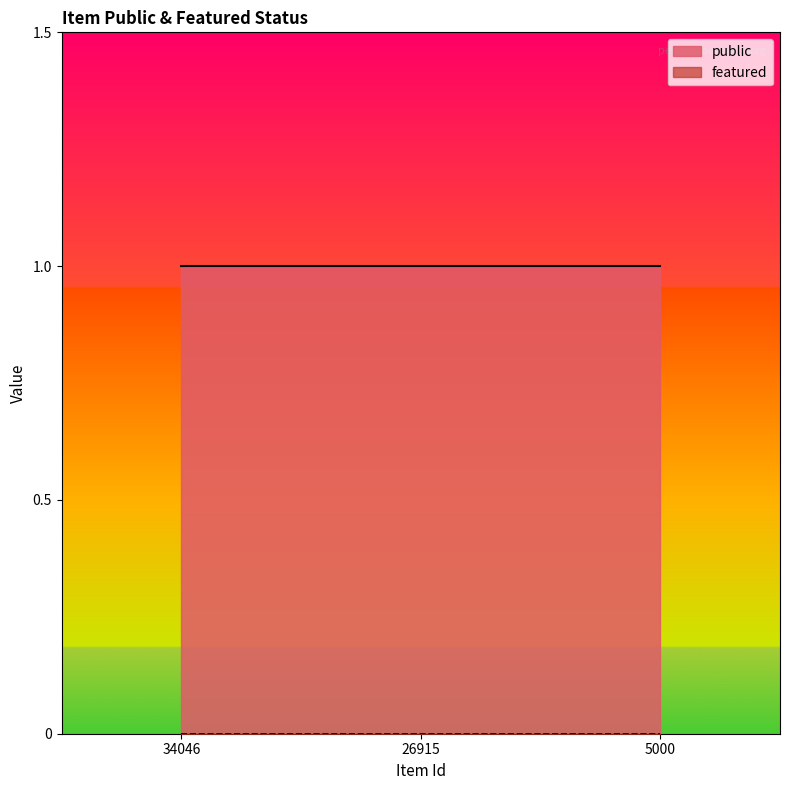

What is the sum of the public values at 26915 and 34046?

2